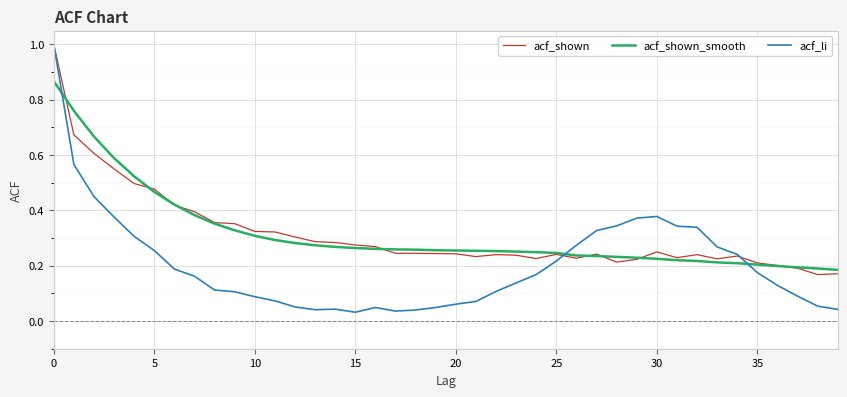

What is the greatest value displayed?

1.0